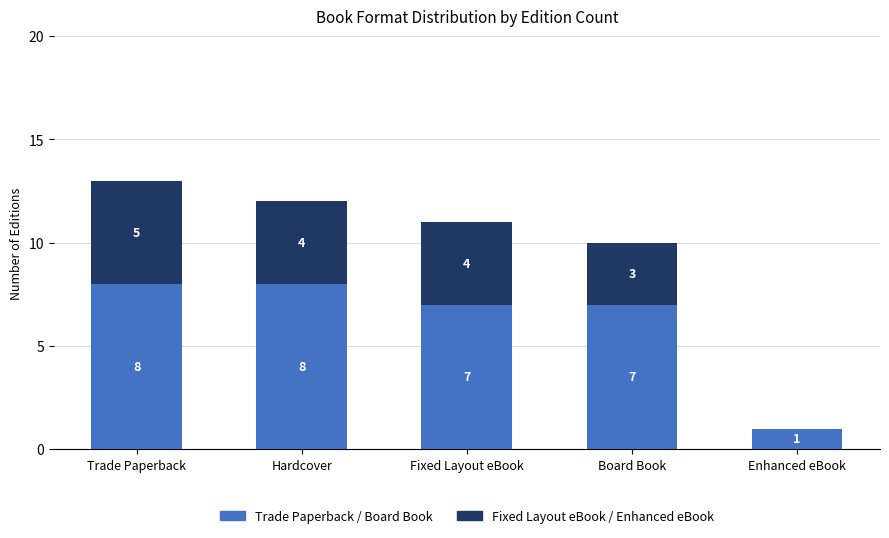

What is the total value across all series at Trade Paperback?

13